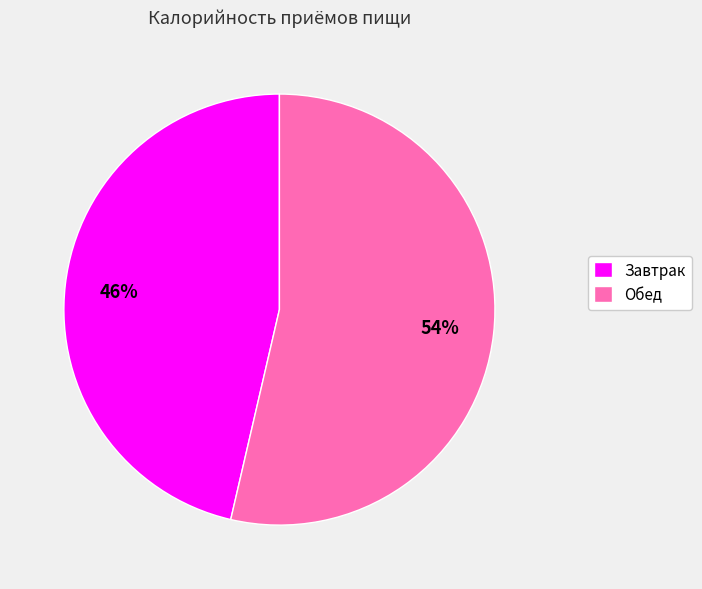

Do Обед and Завтрак together represent more than half of the pie?

Yes